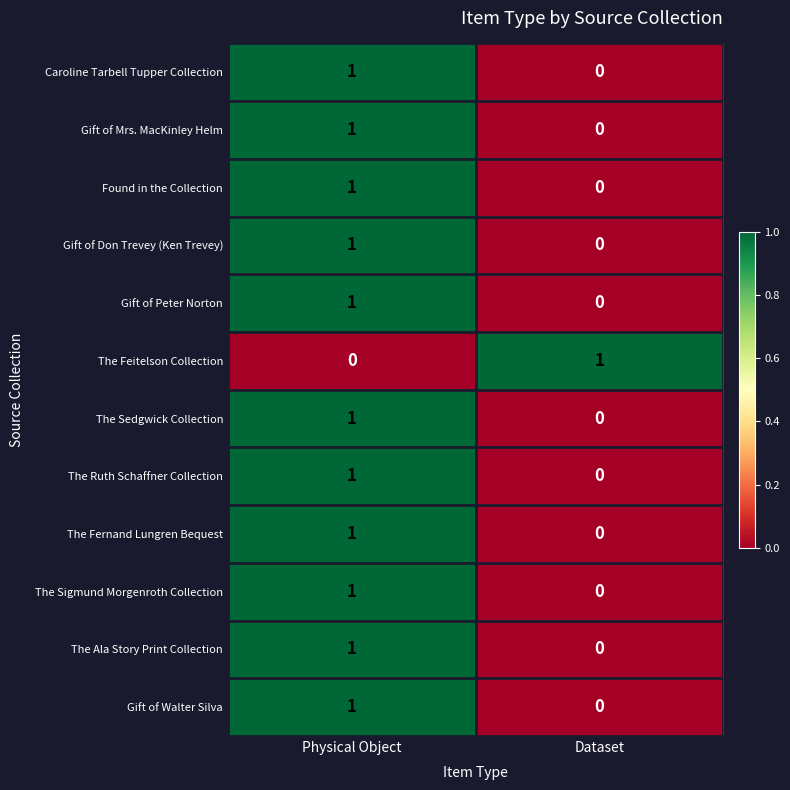

The Gift of Walter Silva series shows 0 at Dataset. True or false?

True